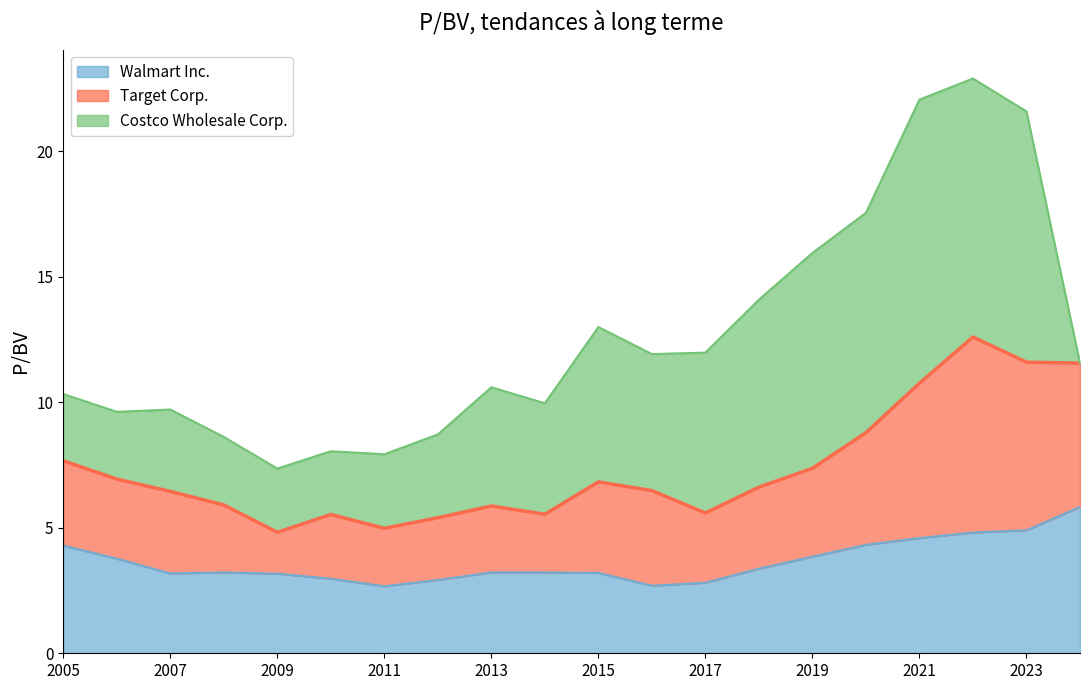

At which category does Walmart Inc. reach its first local valley?

2007-03-27